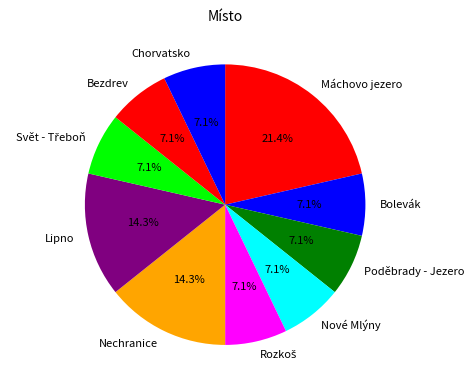

True or false: Chorvatsko accounts for 17% of the total.

False